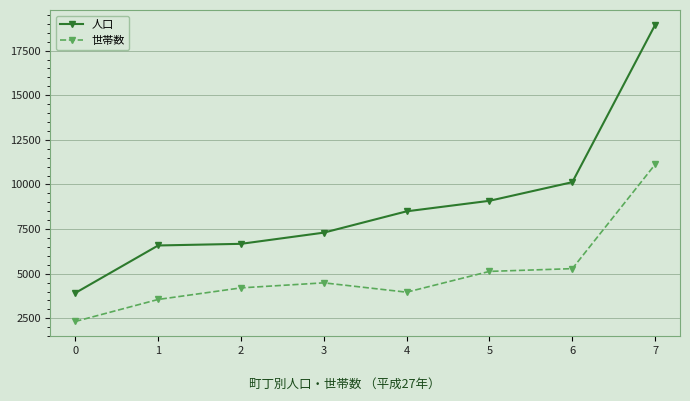

True or false: 世帯数 and 人口 cross at least once.

False